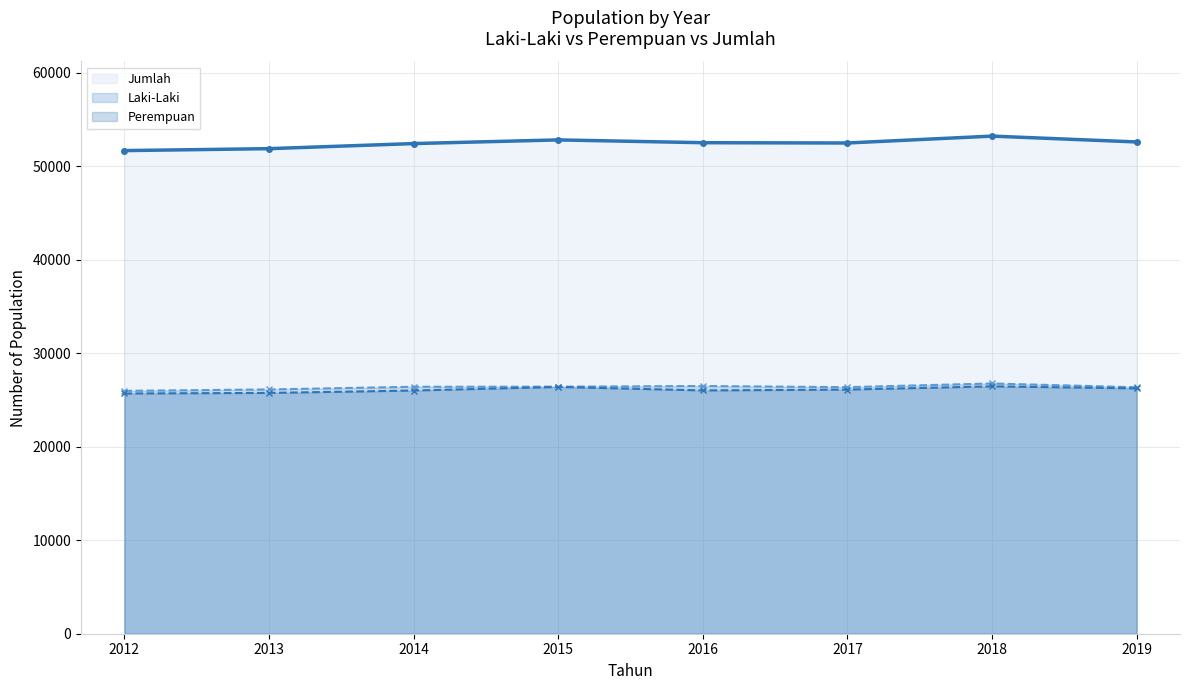

What is the maximum value for Perempuan?

26459